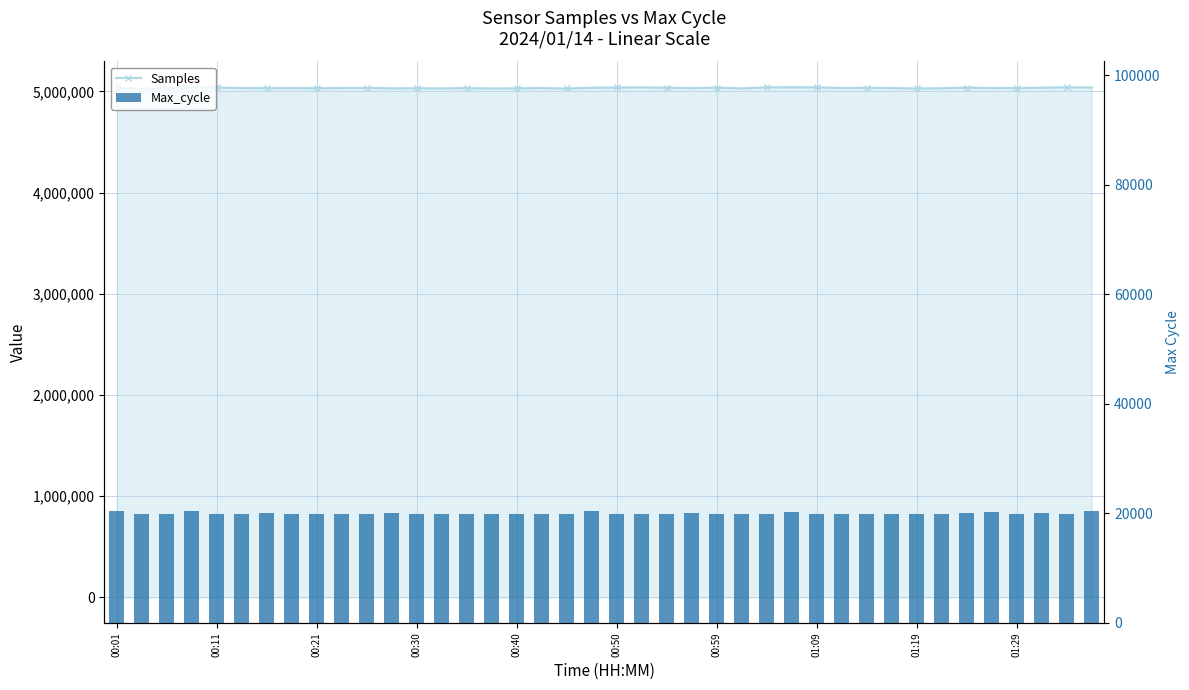

Rank the series by their average value, from lowest to highest.

Max_cycle, Samples